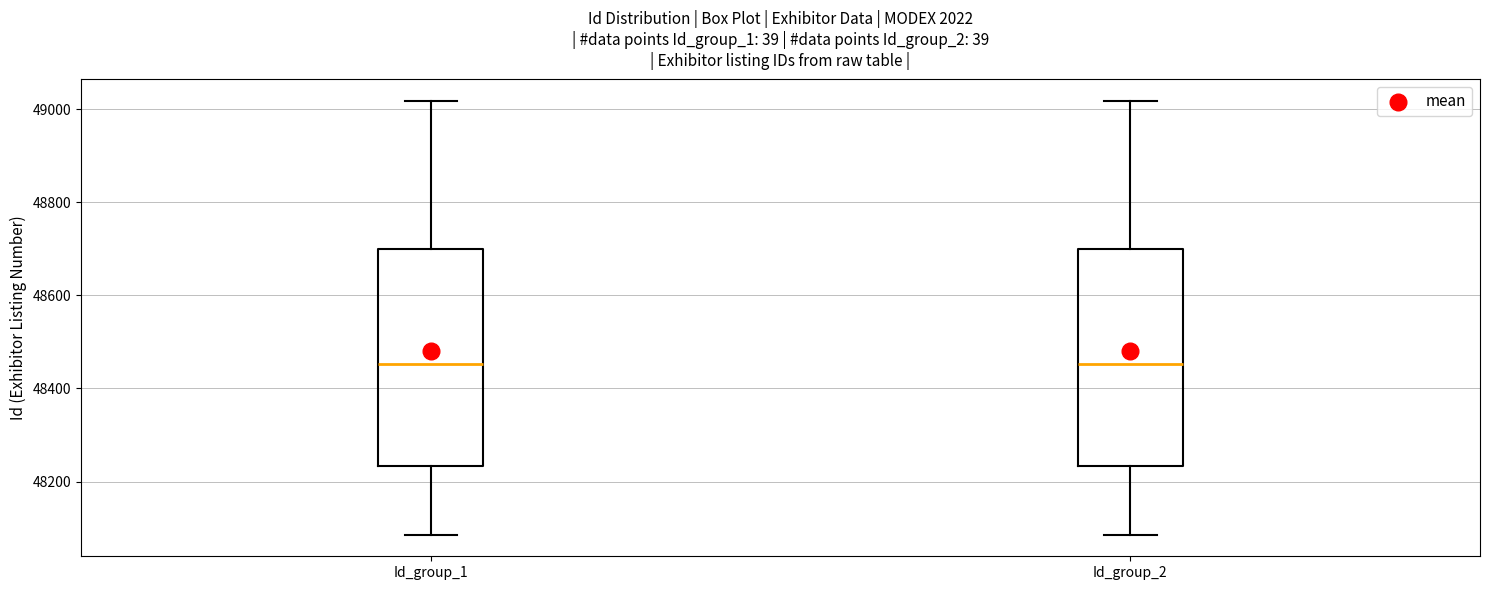

Reading left to right, read every box against the y-axis: the position of its median line, the range the box covers, and the ends of its whiskers. The values are not printed on the chart, so give them approximately, as read against the axis.

Id_group_1: median 48460, box 48240 to 48700, whiskers 48080 to 49020
Id_group_2: median 48460, box 48240 to 48700, whiskers 48080 to 49020